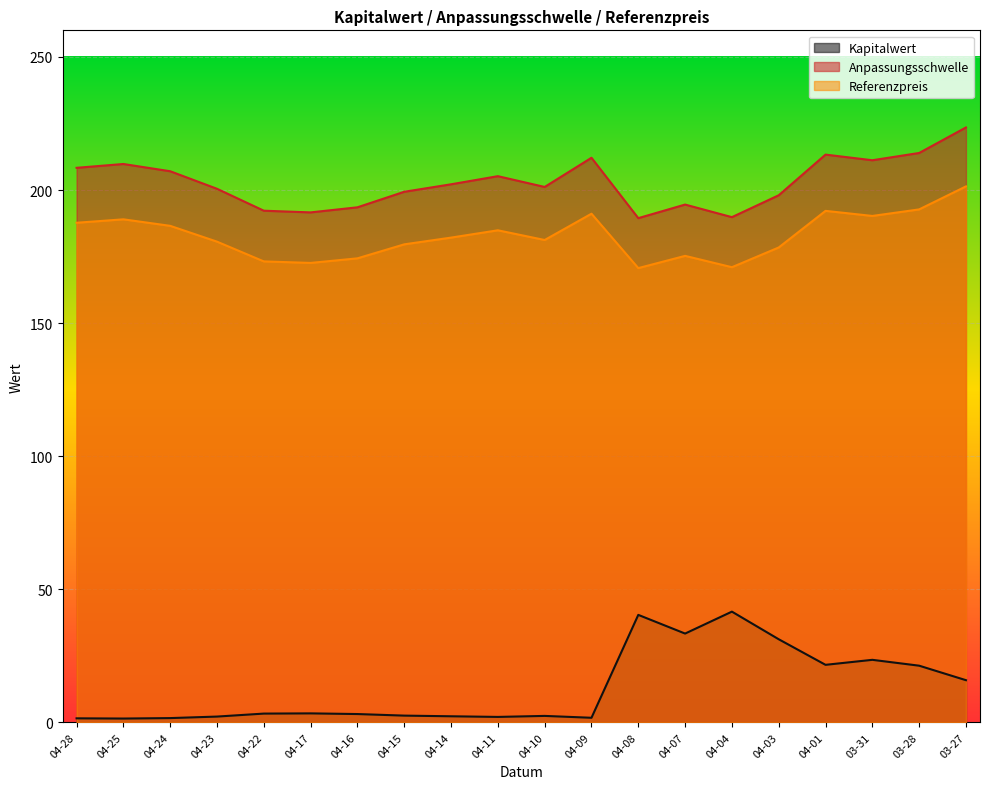

Which series has the largest total across all categories?

Anpassungsschwelle